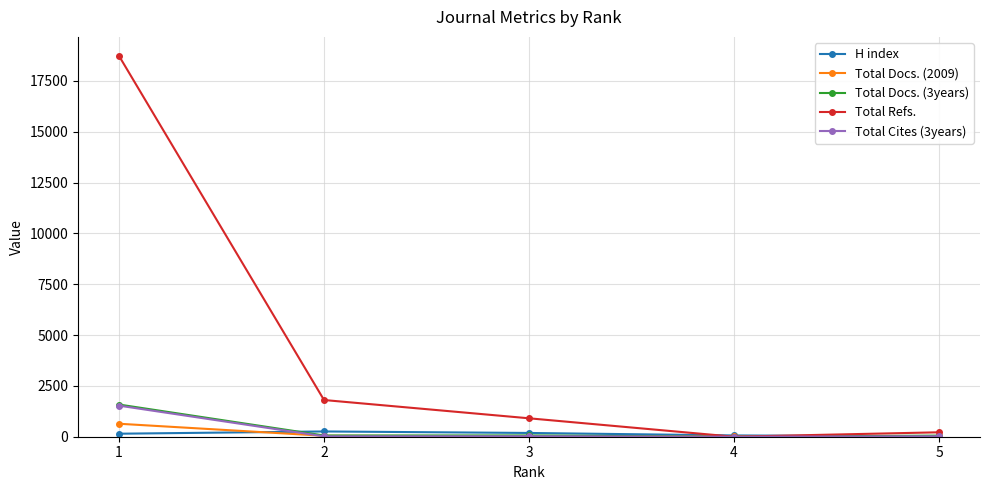

Which series changed the most between 2 and 4?

Total Refs.